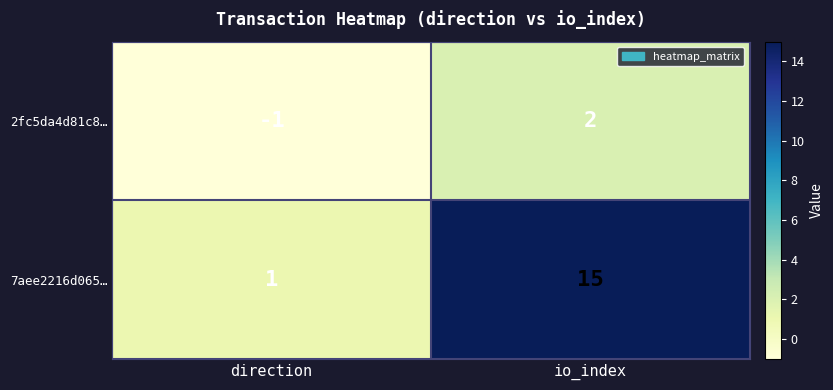

The value of 2fc5da4d81c8… at io_index is 2. True or false?

True